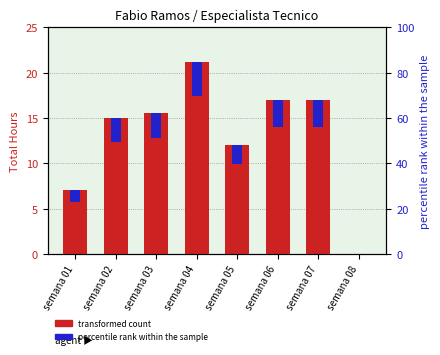

Does the chart contain stacked bars?

No